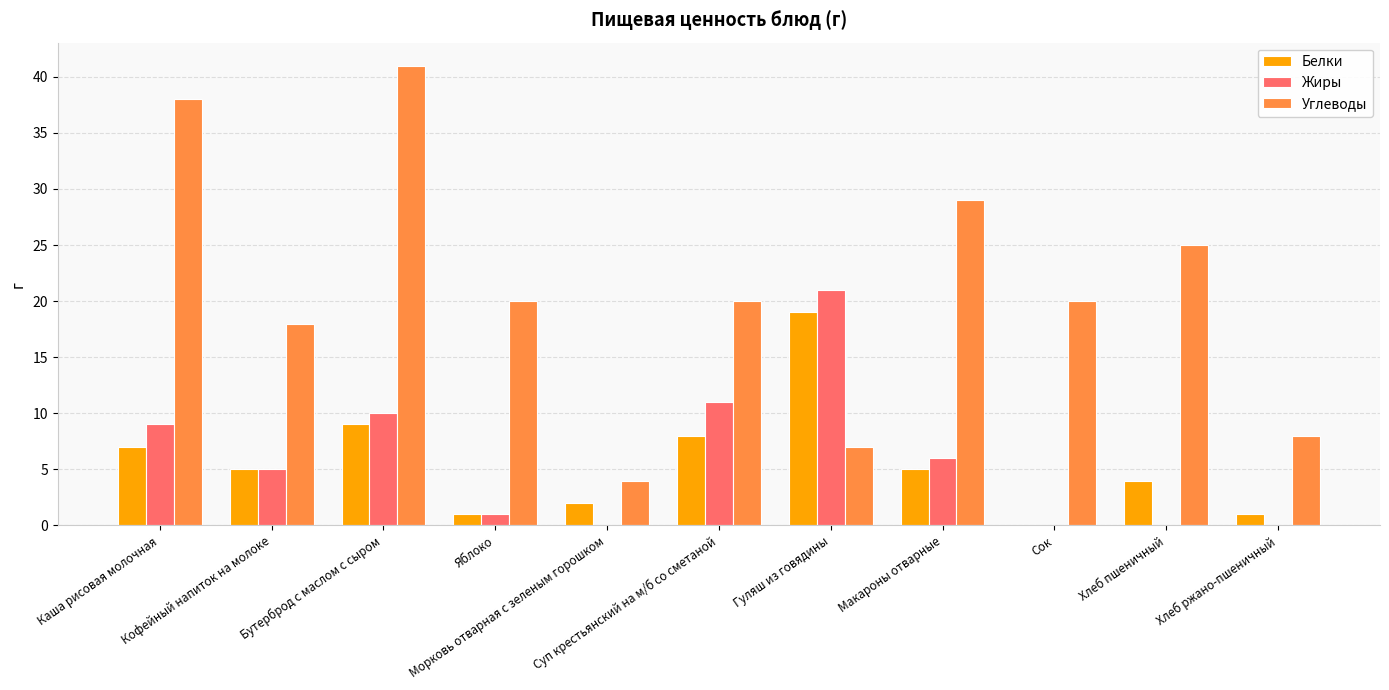

Which series has the largest range (max minus min)?

Углеводы